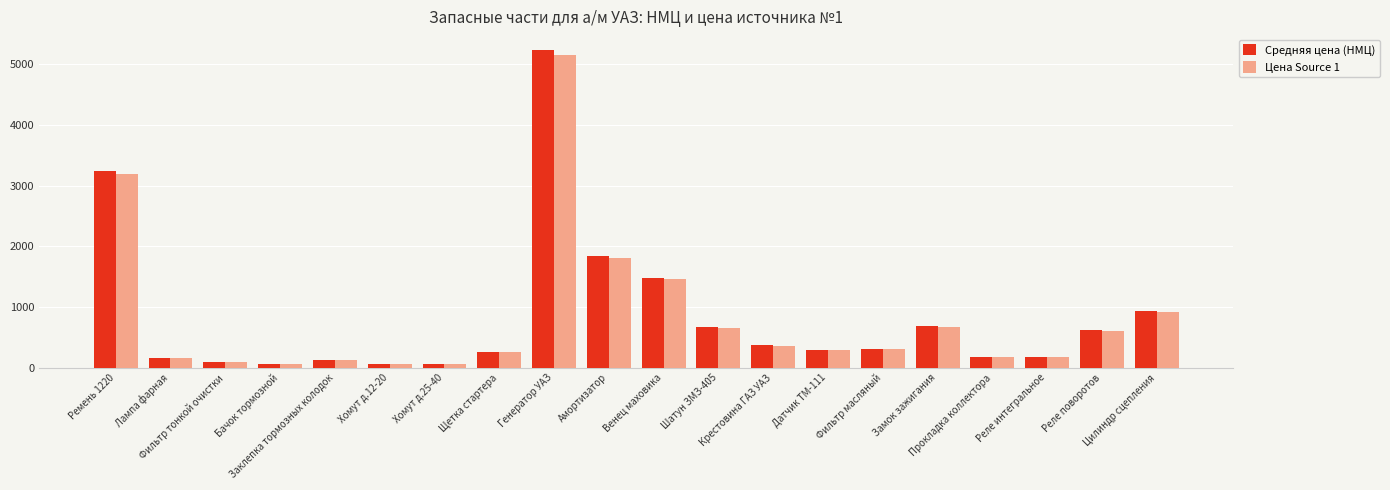

What is the maximum value shown in the chart?

5238.5